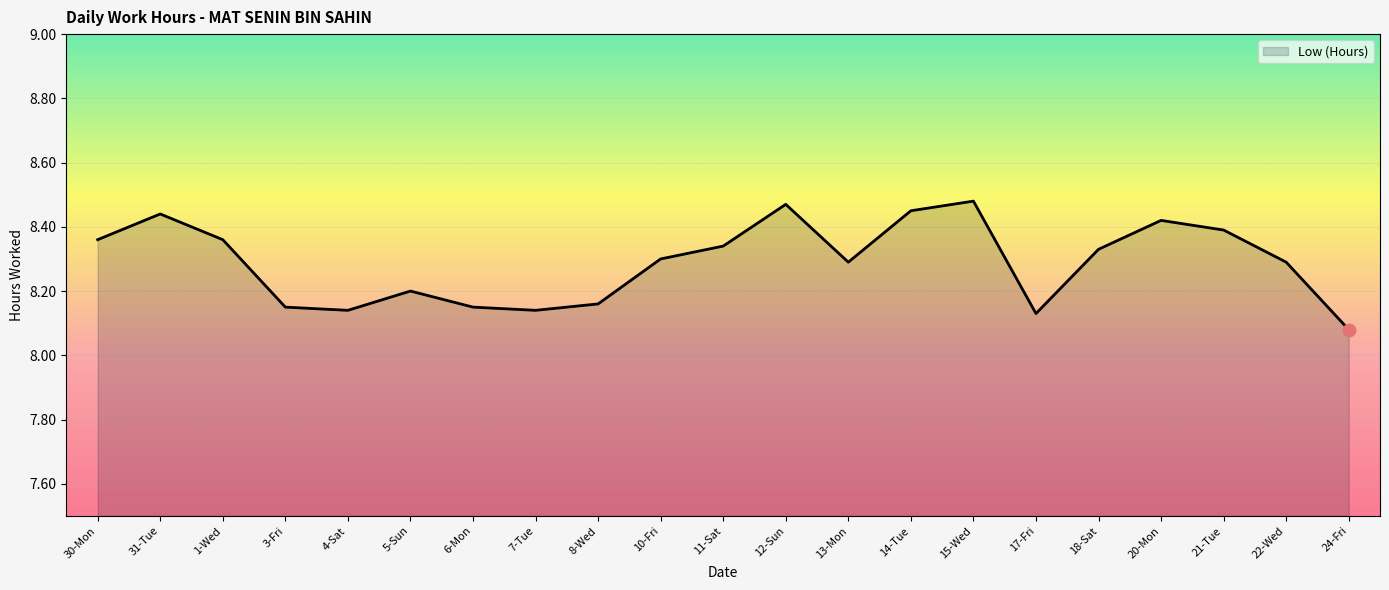

Between 18-Sat and 5-Sun, which is larger?

18-Sat